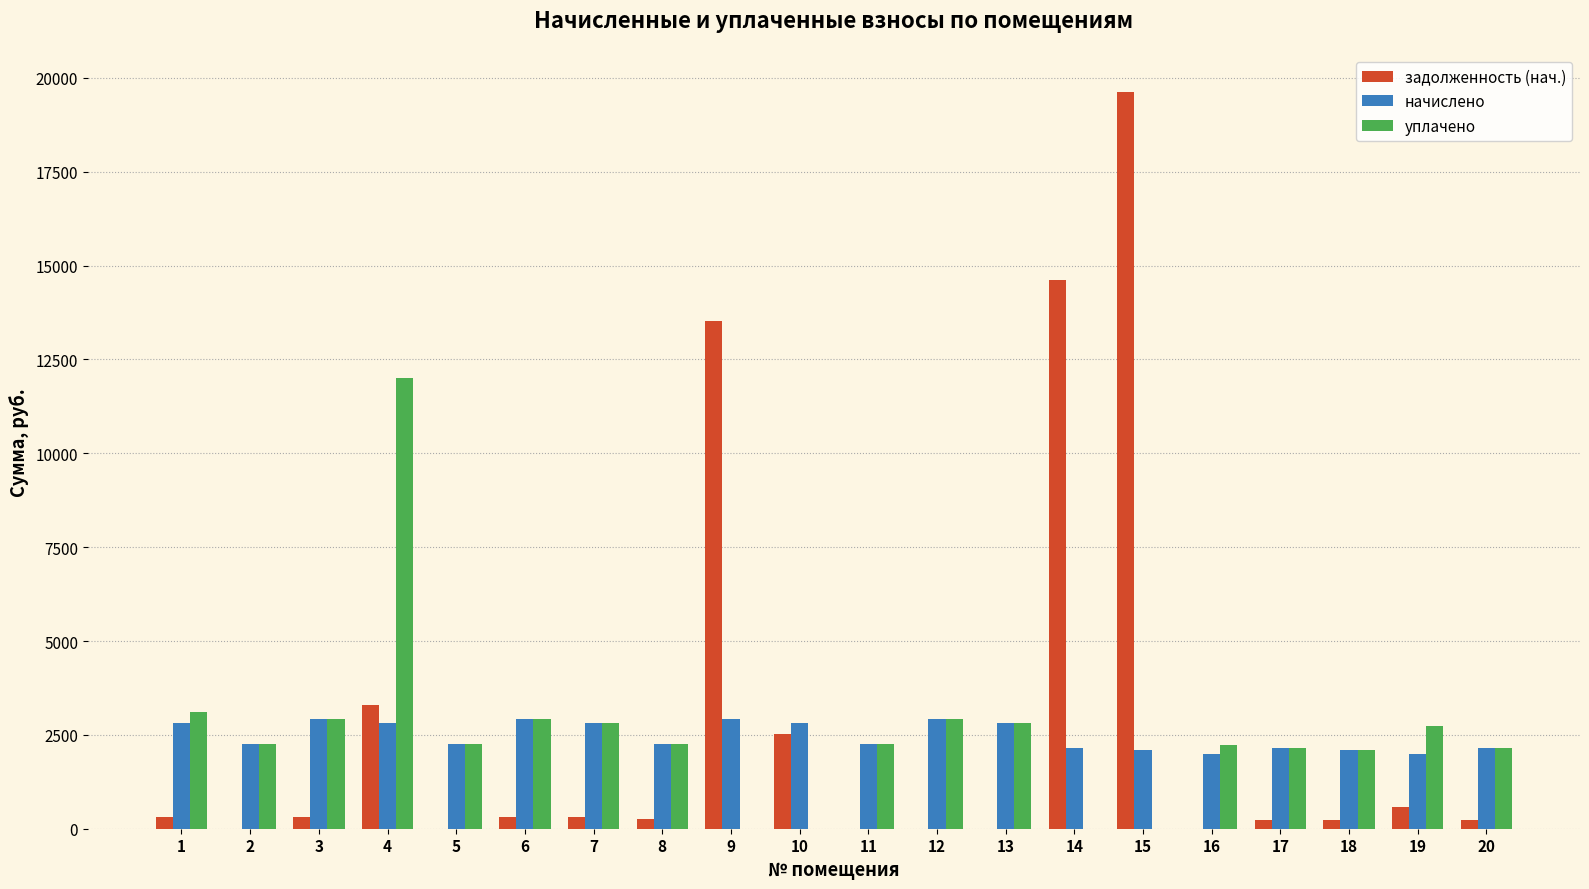

What is the total value across all series at 16?

4219.3